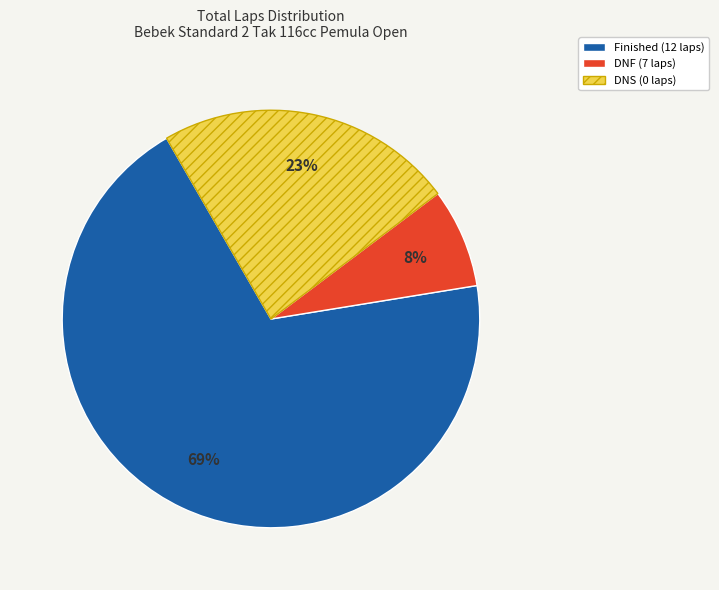

Is there any slice that represents more than half of the pie?

Yes